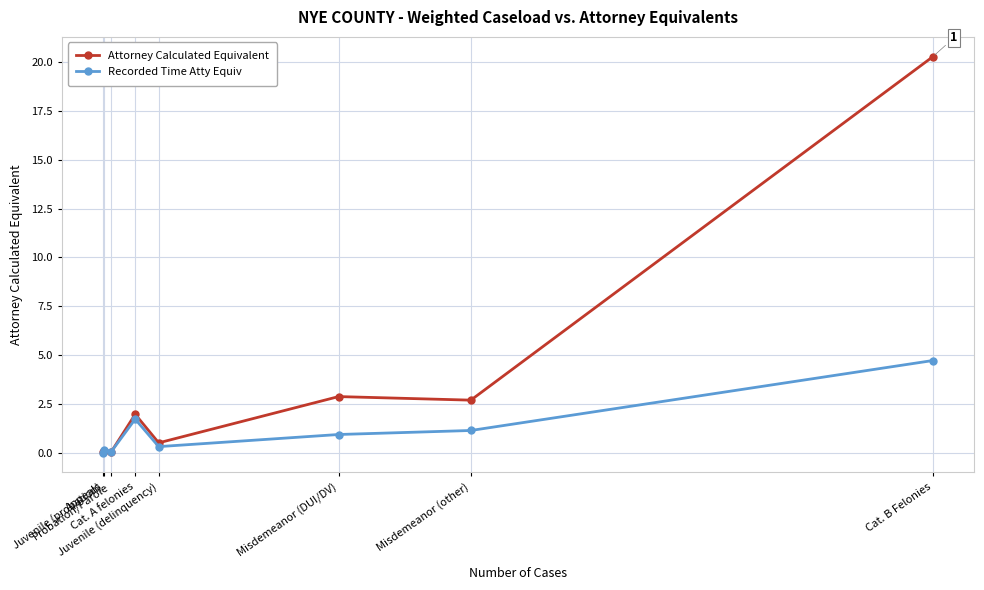

List the series in order of their peak value, lowest first.

Recorded Time Atty Equiv, Attorney Calculated Equivalent